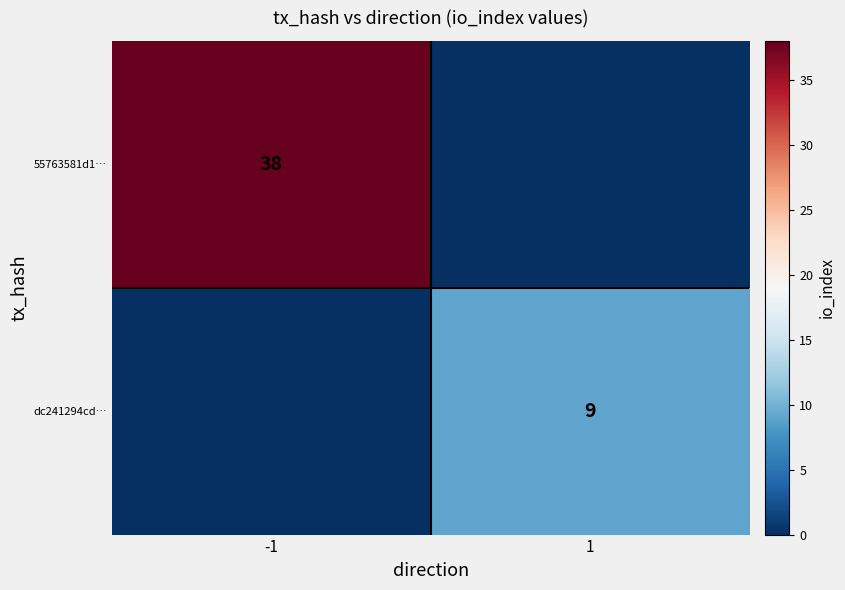

The dc241294cd… series shows 3 at 1. True or false?

False